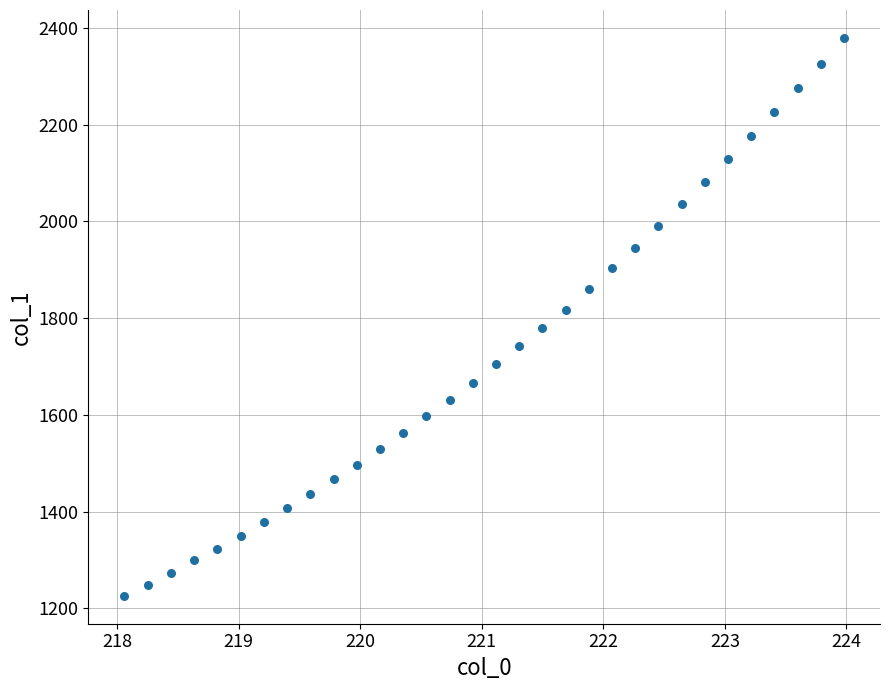

What is the range of X values (max minus min)?

5.9